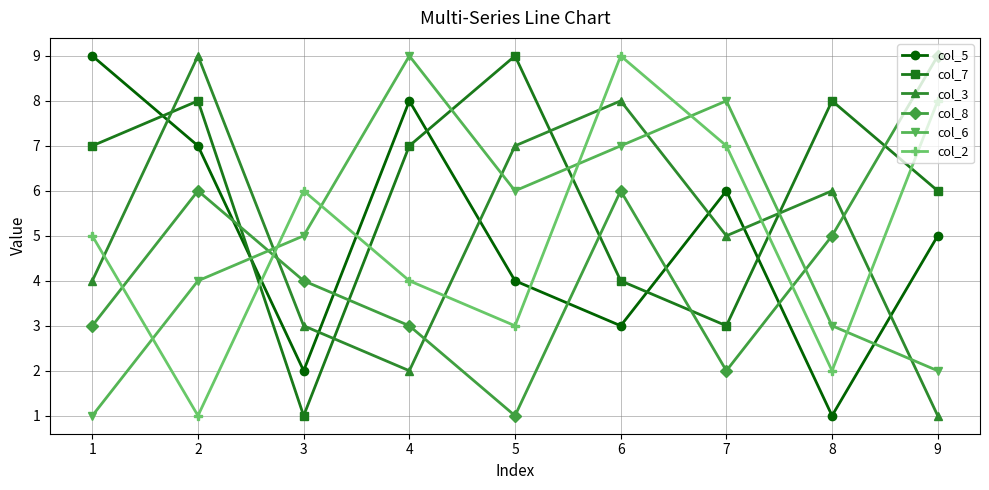

What is the difference between the col_8 values at 1 and 6?

3